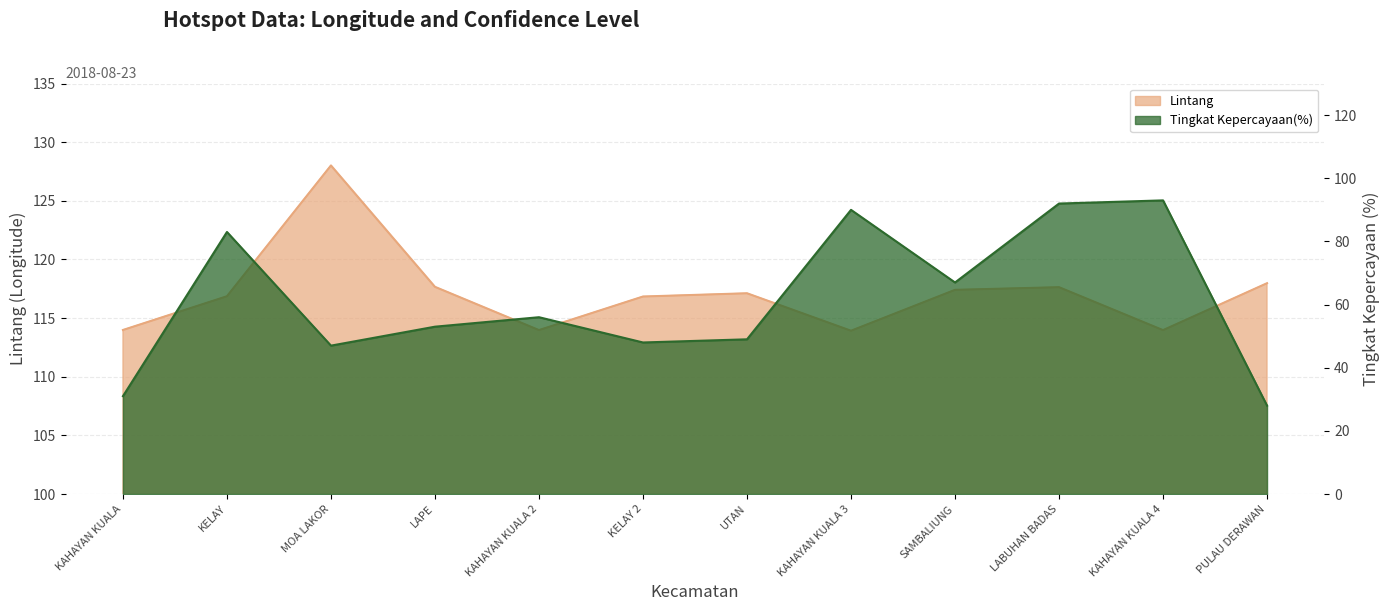

Between KAHAYAN KUALA and LABUHAN BADAS, which is larger?

LABUHAN BADAS